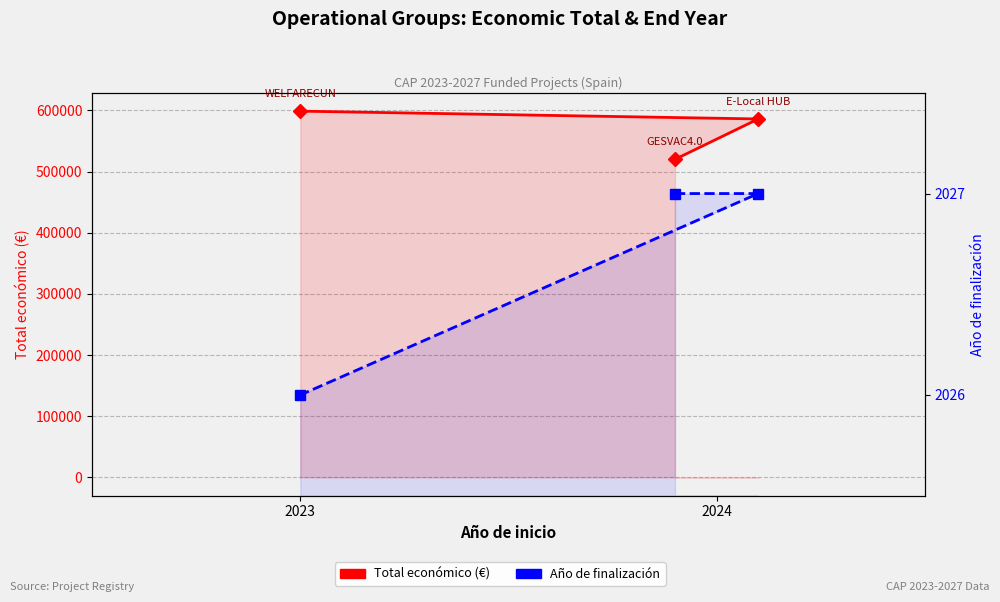

Rank the series at 2024 from highest to lowest value.

Total económico (€), Año de finalización